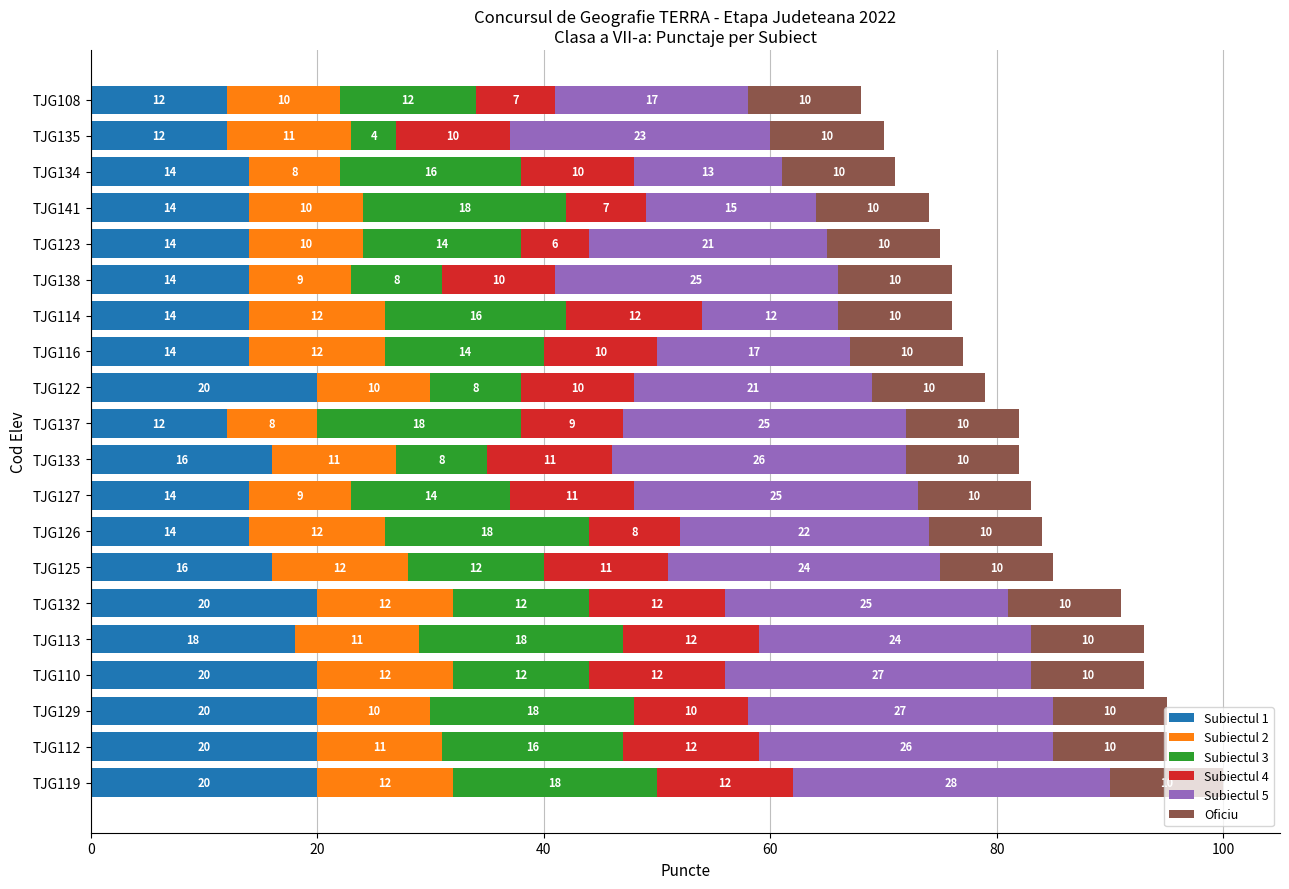

What is the sum of the Subiectul 1 values at TJG119 and TJG122?

40